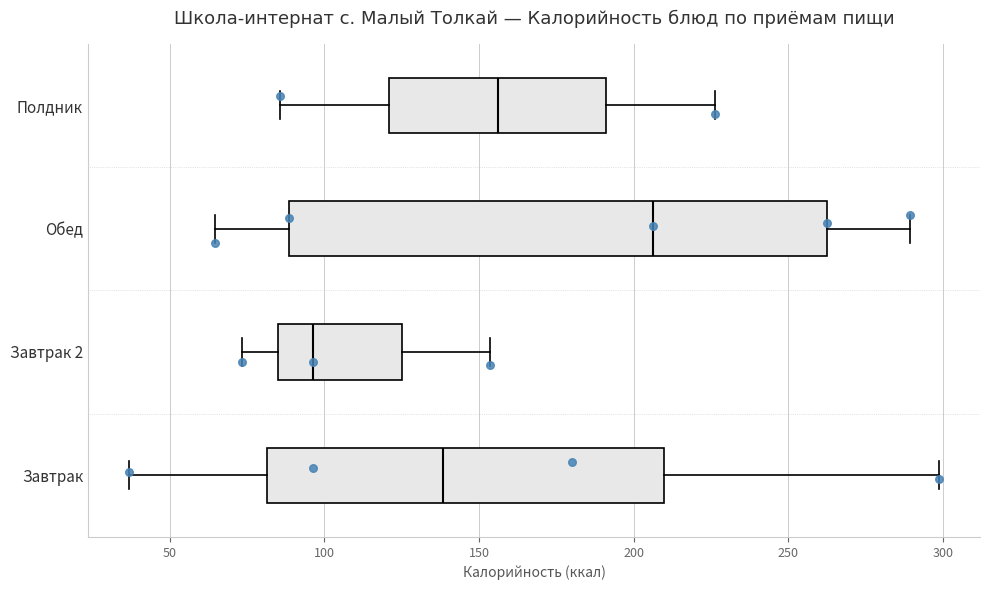

Which box has the furthest to the left median line?

Завтрак 2